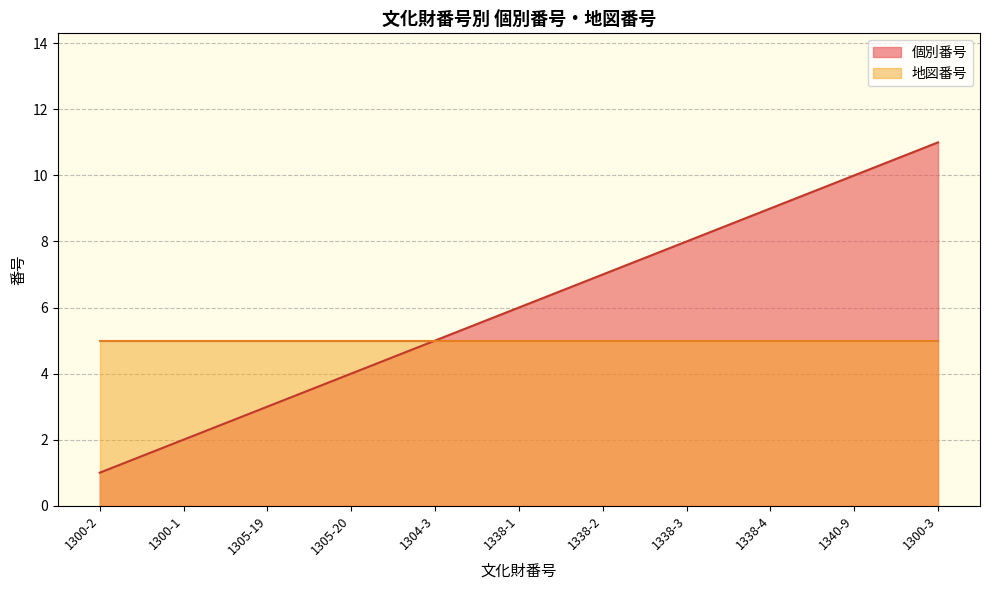

List the labels in order of value, smallest first.

1300-2, 1300-1, 1305-19, 1305-20, 1304-3, 1338-1, 1338-2, 1338-3, 1338-4, 1340-9, 1300-3